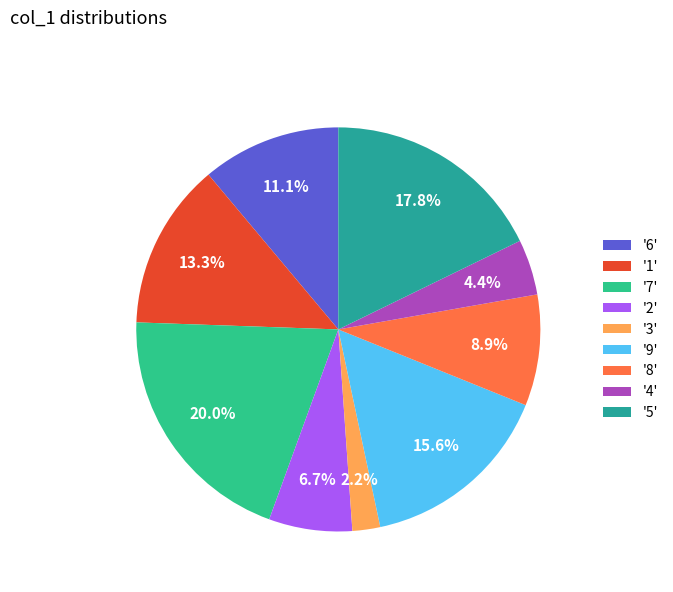

How many segments does this pie chart have?

9